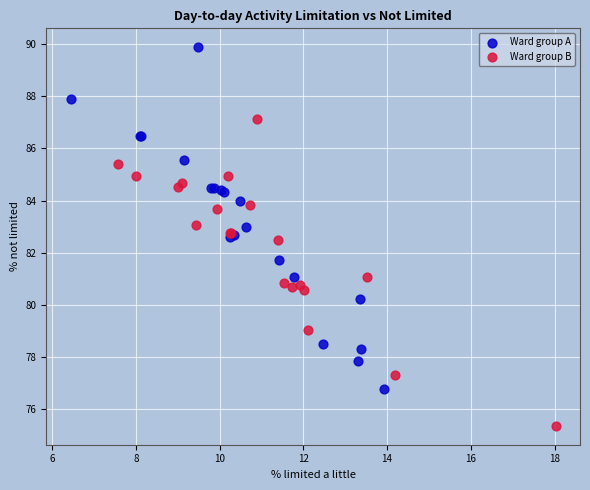

Which series contains the highest Y value?

Ward group A